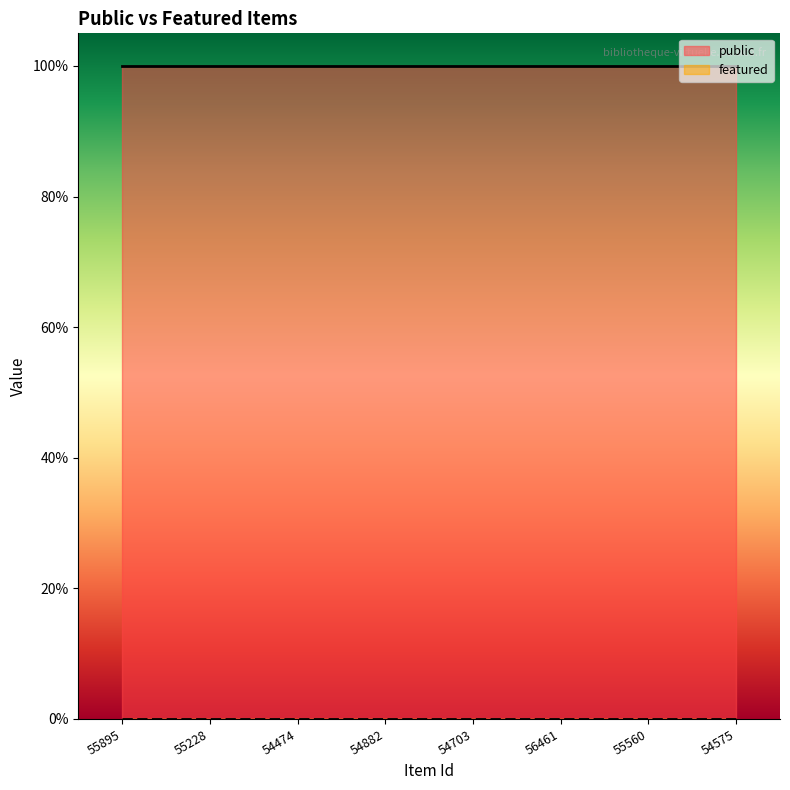

Does the chart display data point markers on the line(s)?

No